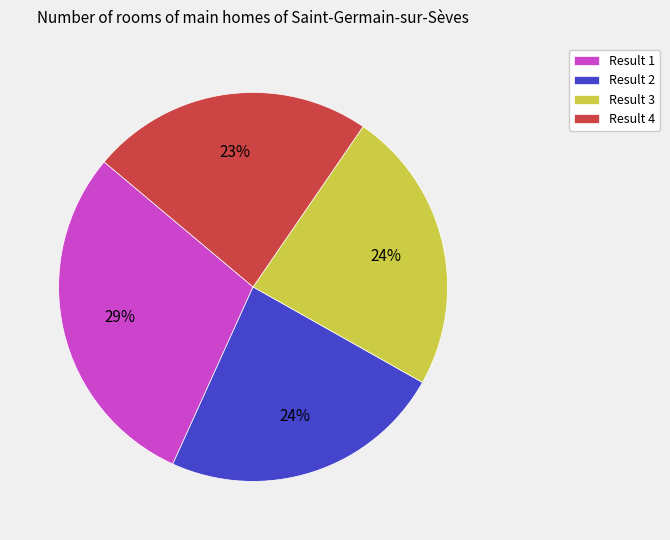

To the nearest percent, what percentage of the pie is Result 1?

29%